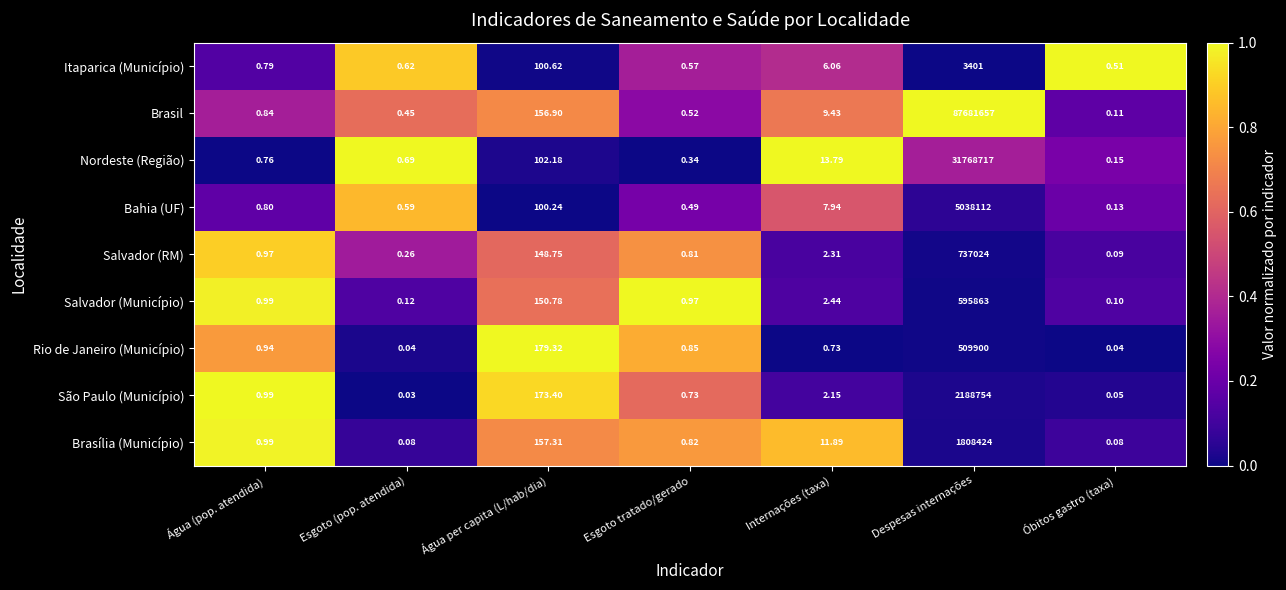

Is the value of Itaparica (Município) at Água (pop. atendida) greater than the value of Salvador (RM) at Esgoto tratado/gerado?

No